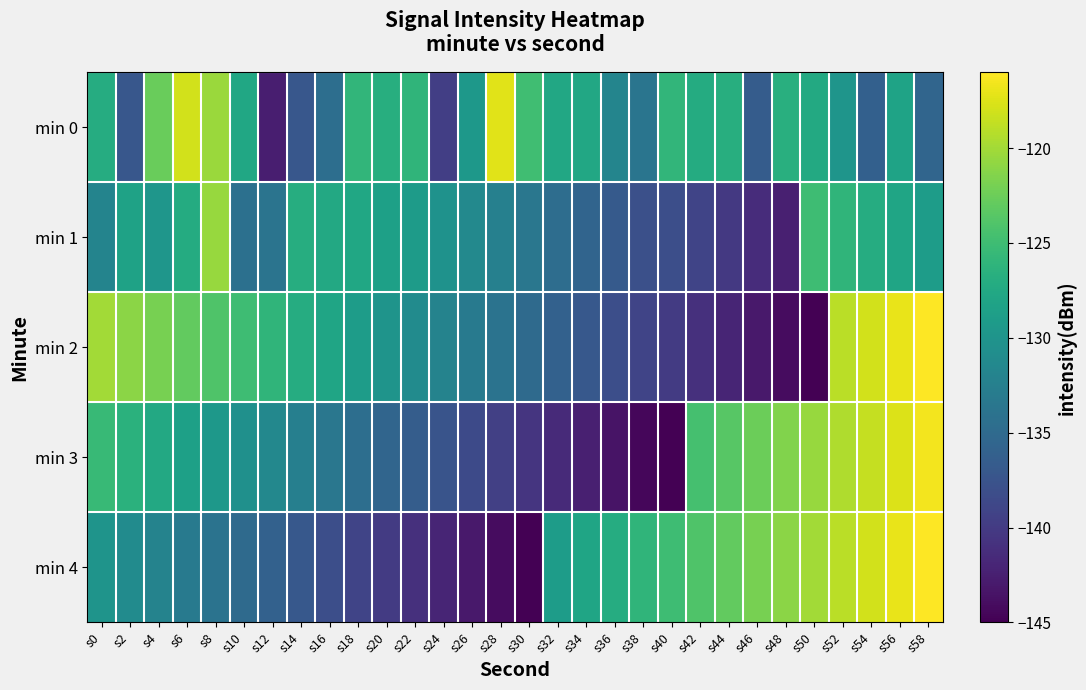

At s10, list the series in order from largest to smallest.

min 2, min 0, min 3, min 1, min 4